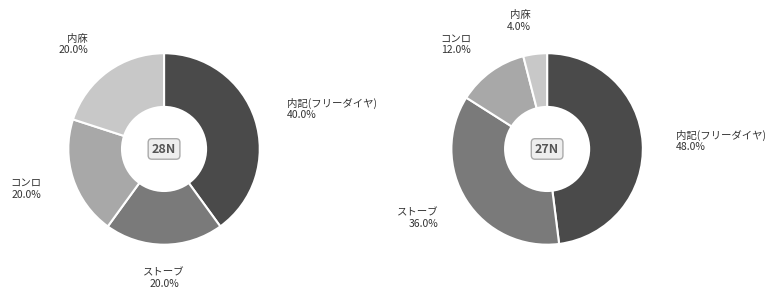

To the nearest percent, what is the difference between the largest and smallest slice percentages?

44%